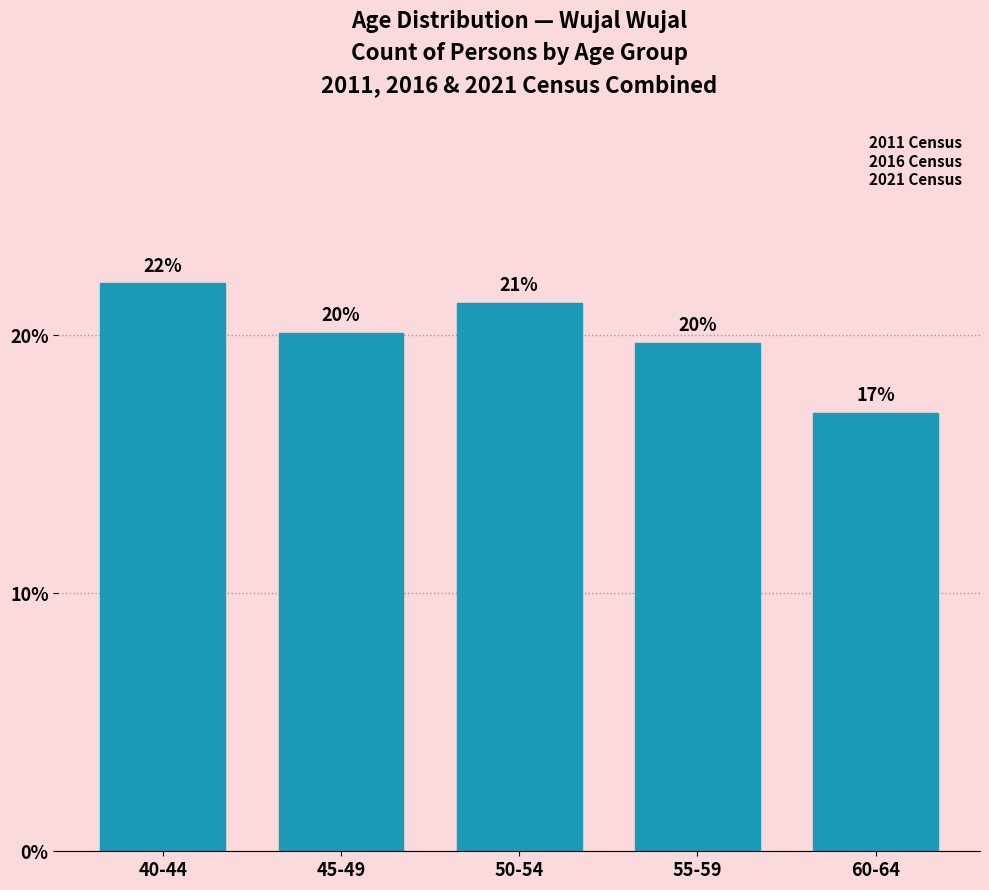

Which category has the highest value across all series?

40-44